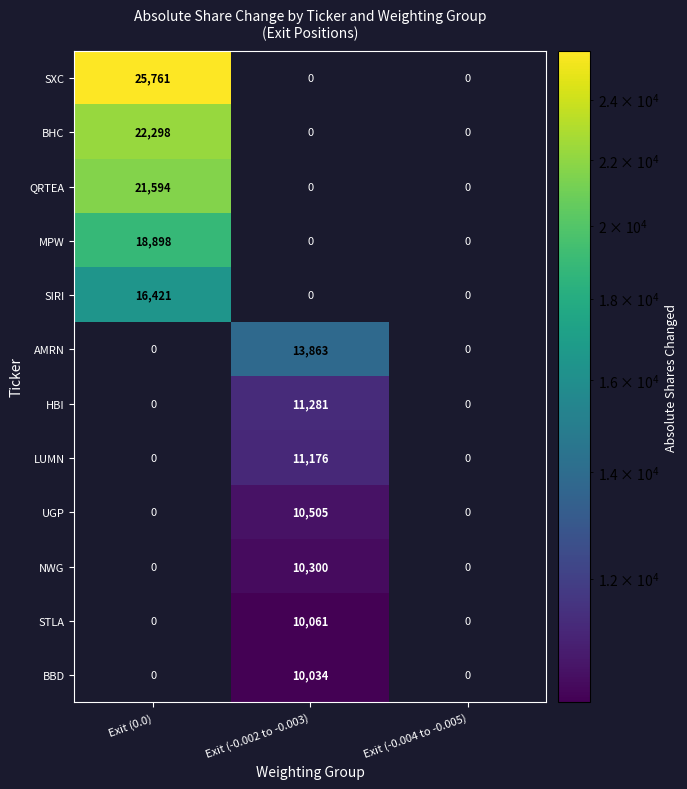

How many categories are shown in the chart?

3